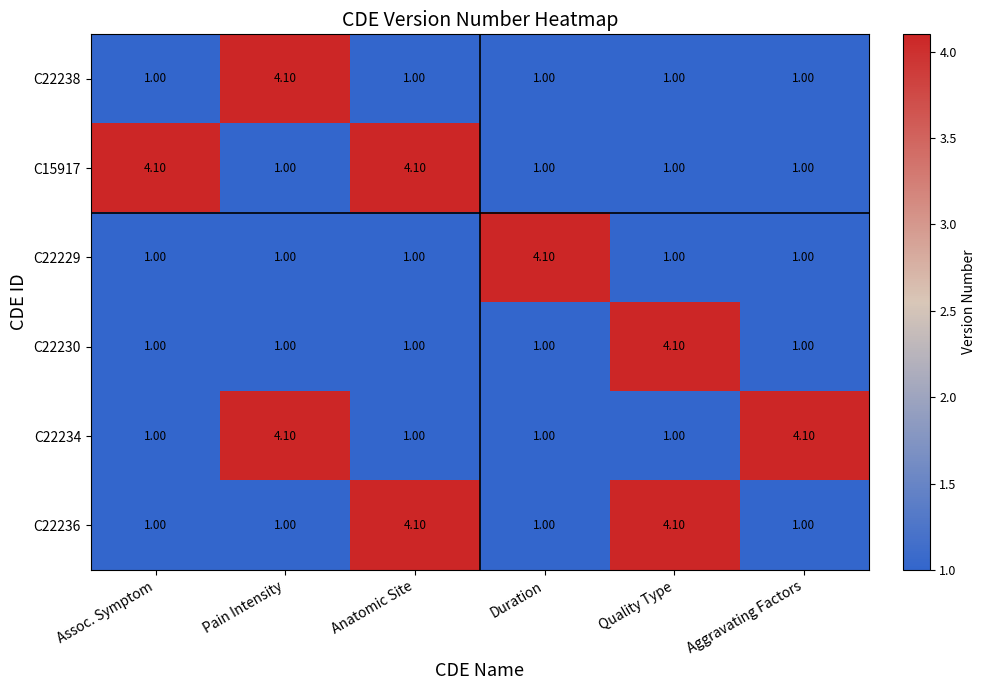

What is the total value across all series at Duration?

9.1